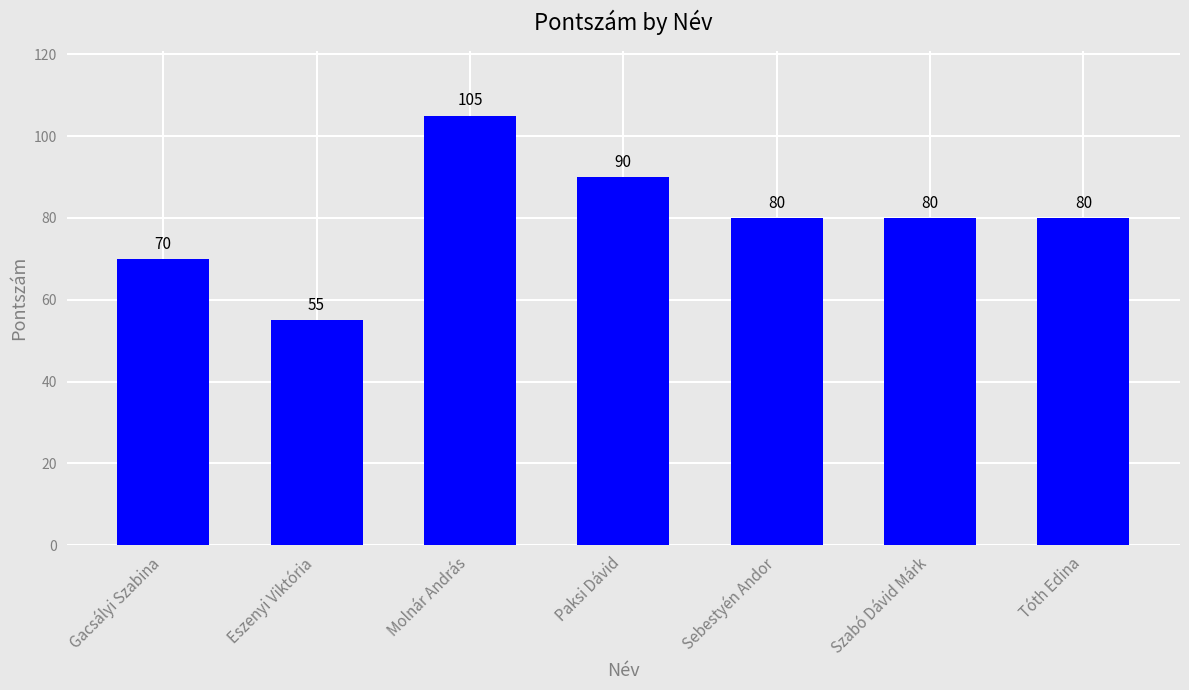

Is it true that the value at Tóth Edina is 80?

True